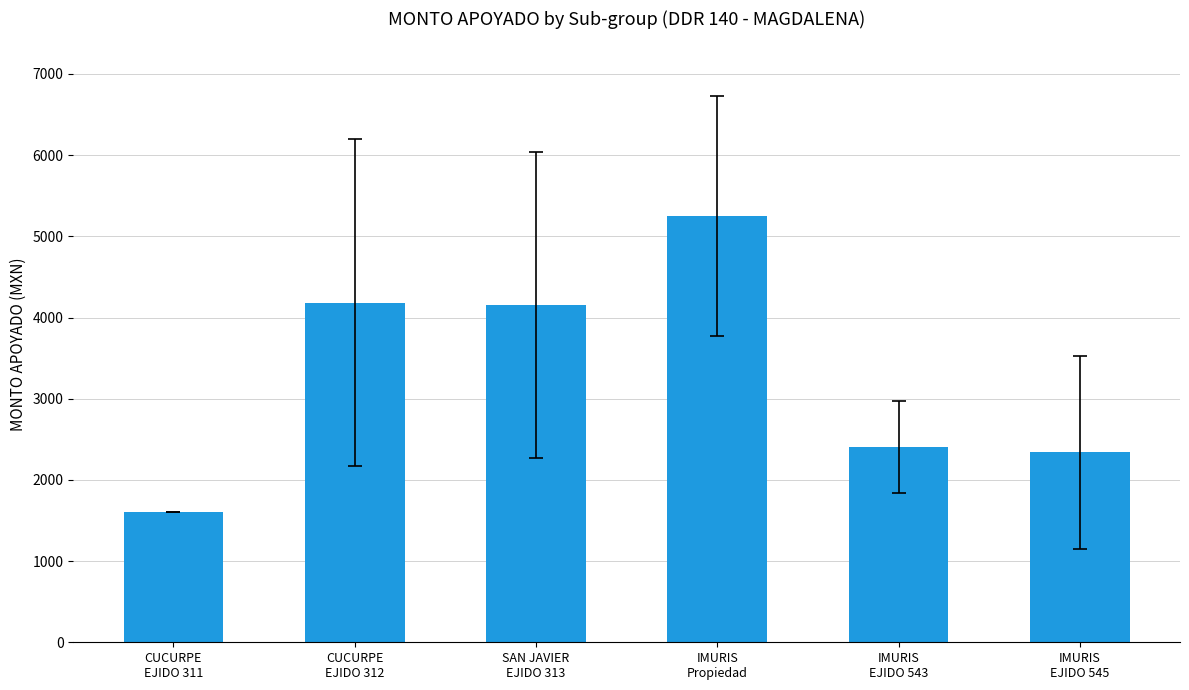

What is the value of the 4th bar from the left?

5250.0